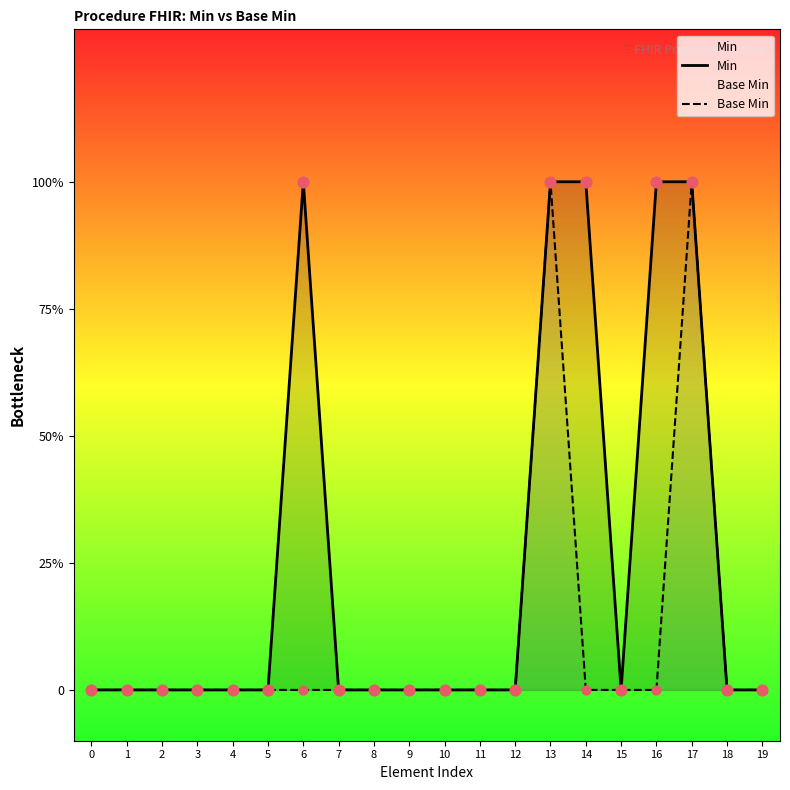

At which category is the sum across all series the highest?

13